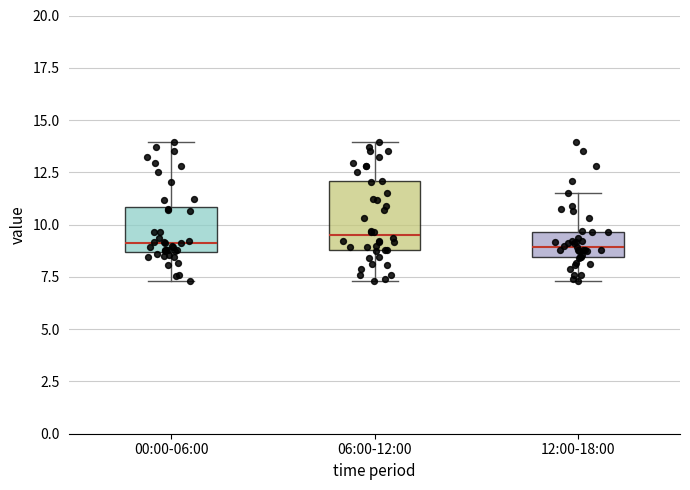

Where does the lower whisker of the box for 12:00-18:00 end on the y-axis? The values are not printed on the chart, so give them approximately, as read against the axis.

7.5